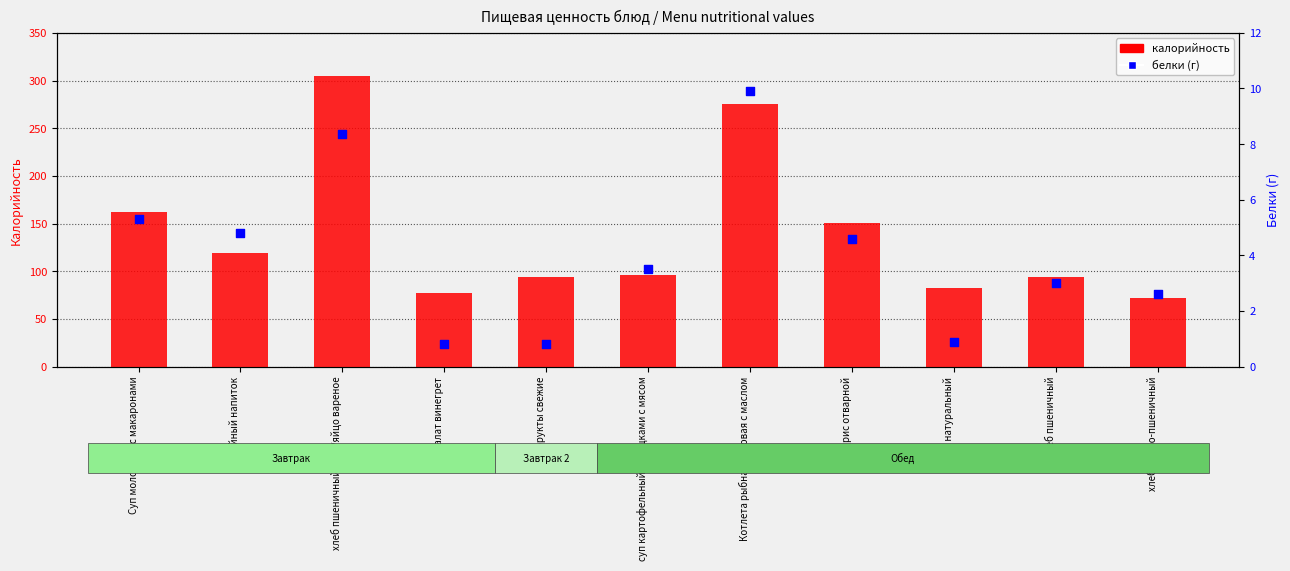

Which series has the widest spread of Y values?

калорийность